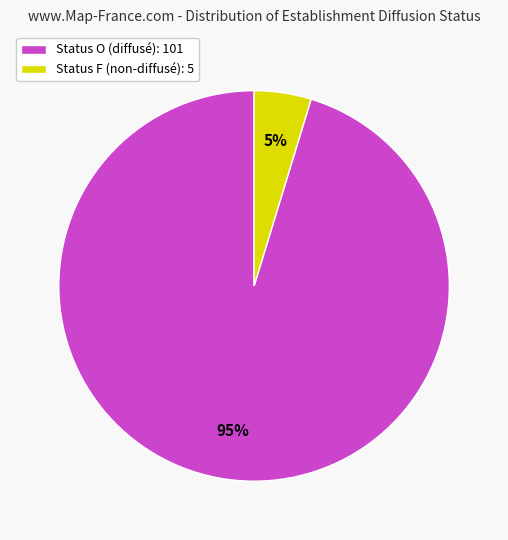

What percentage is the Status F (non-diffusé): 5 slice, to the nearest percent?

5%